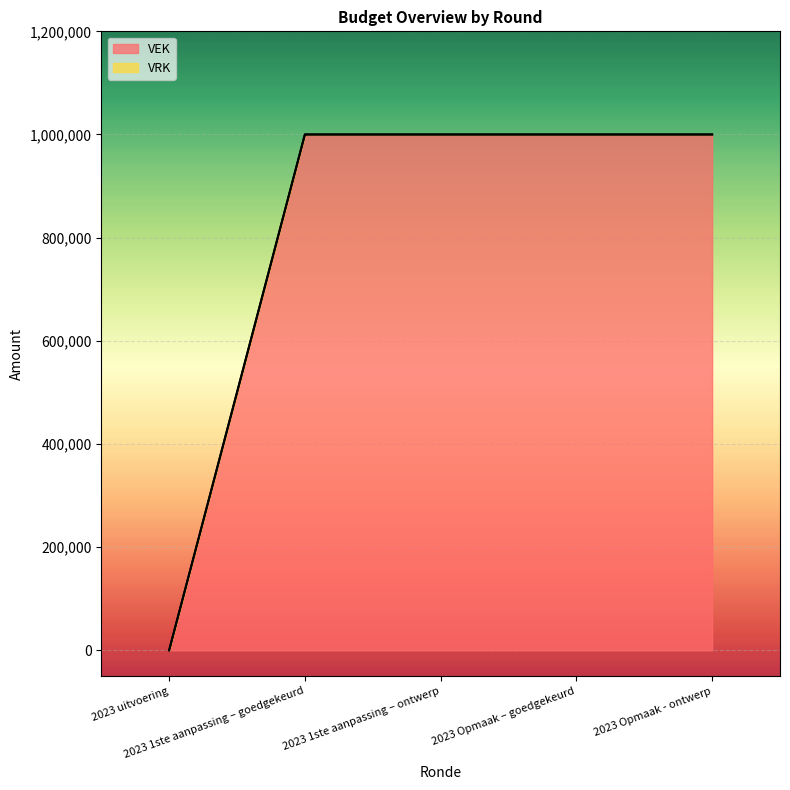

What is the maximum value for VEK?

1000000